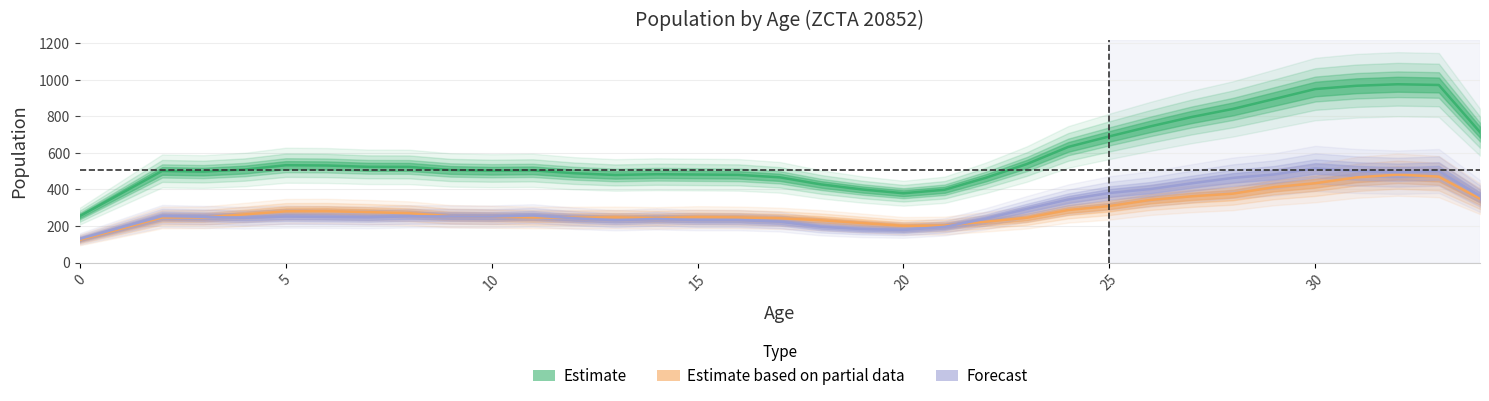

Reading right to left, list all the values displayed in this chart.

Estimate: 713.5	971.8	975.8	967.5	949.5	895.0	840.8	796.8	745.5	690.5	632.8	539.5	464.0	398.5	379.5	400.0	427.8	466.5	480.0	481.8	483.5	479.5	489.0	504.8	502.8	506.8	523.5	524.0	531.2	532.8	509.0	498.0	501.5	378.0	254.5
Estimate based on partial data: 349.2	470.5	481.2	466.2	434.2	412.8	377.2	362.8	343.0	309.5	287.8	245.5	223.8	202.8	201.0	216.5	231.8	242.5	247.2	249.0	244.5	247.5	246.2	247.0	250.8	254.0	270.2	276.5	281.5	280.8	263.8	247.5	247.0	185.5	124.5
Forecast: 364.2	501.2	494.5	501.2	515.2	482.2	463.5	434.0	402.5	381.0	345.0	294.0	240.2	195.8	178.5	183.5	196.0	224.0	232.8	232.8	239.0	232.0	242.8	257.8	252.0	252.8	253.2	247.5	249.8	252.0	245.2	250.5	254.5	192.5	130.0